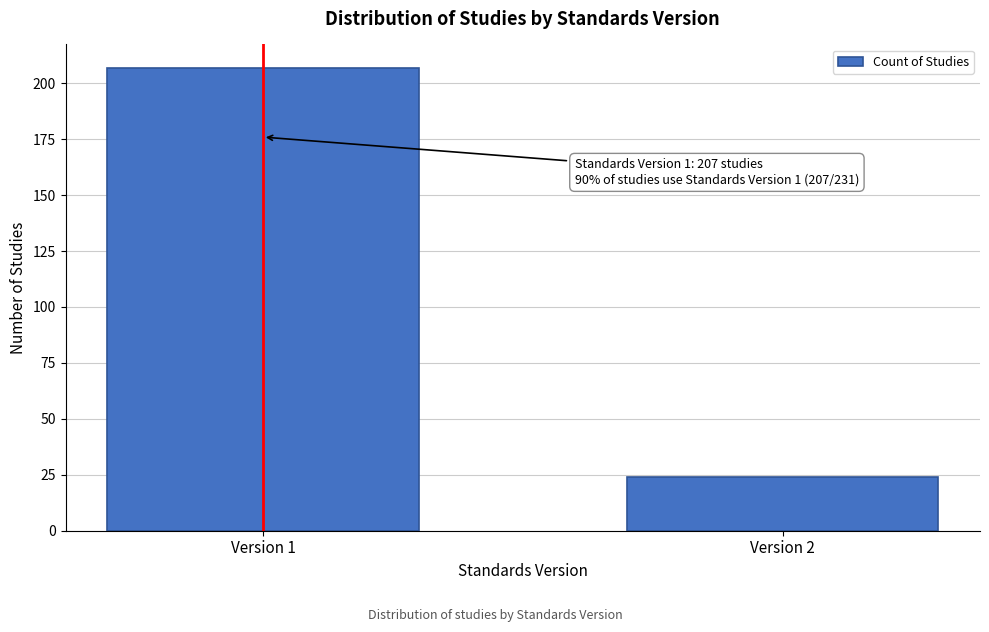

Reading right to left, transcribe all the data shown in this chart.

24	207